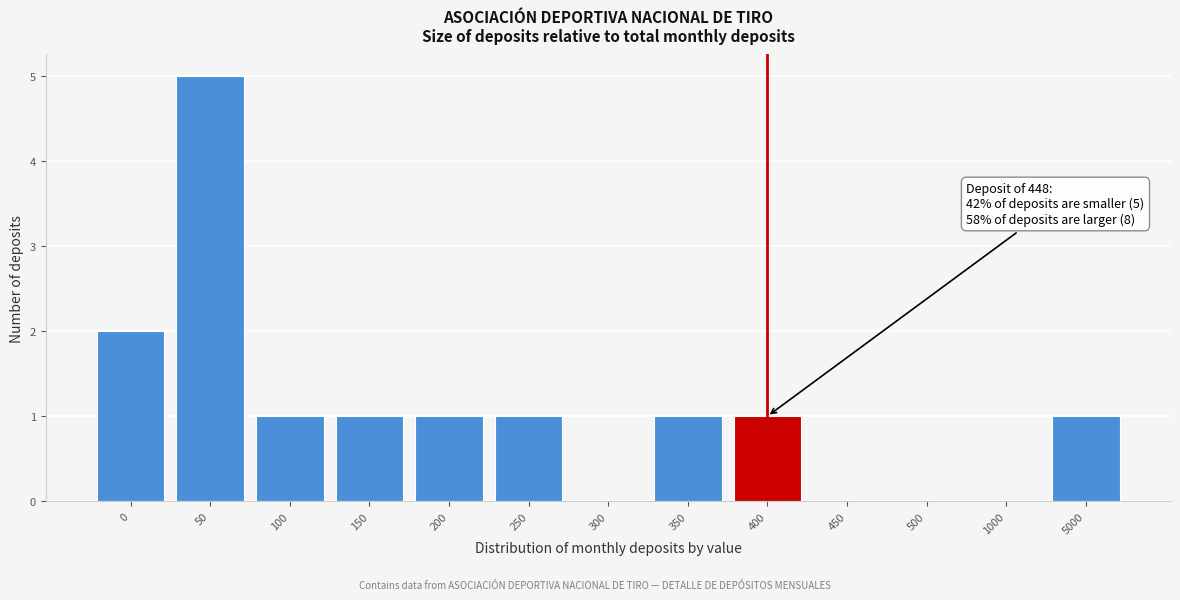

Reading left to right, list all the values displayed in this chart.

0=2	50=5	100=1	150=1	200=1	250=1	300=0	350=1	400=1	450=0	500=0	1000=0	5000=1